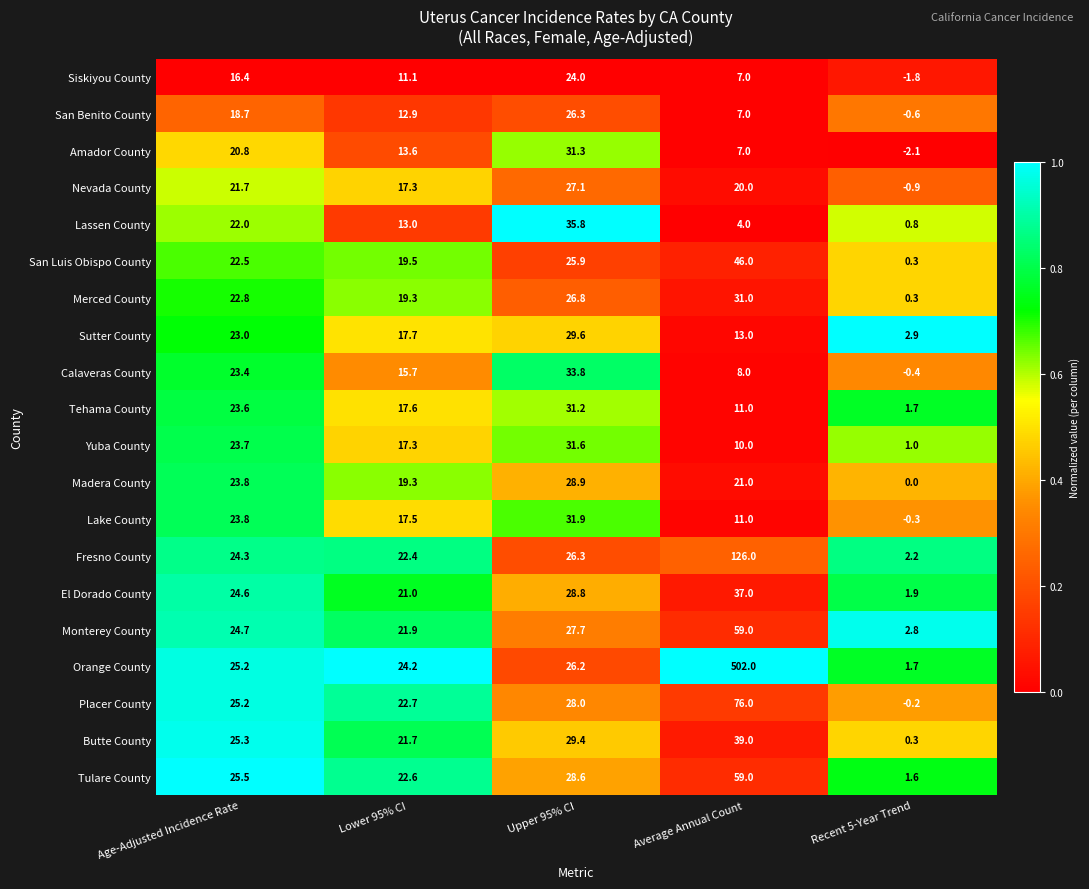

What is the difference between the second highest and minimum values in the Fresno County series?

24.1